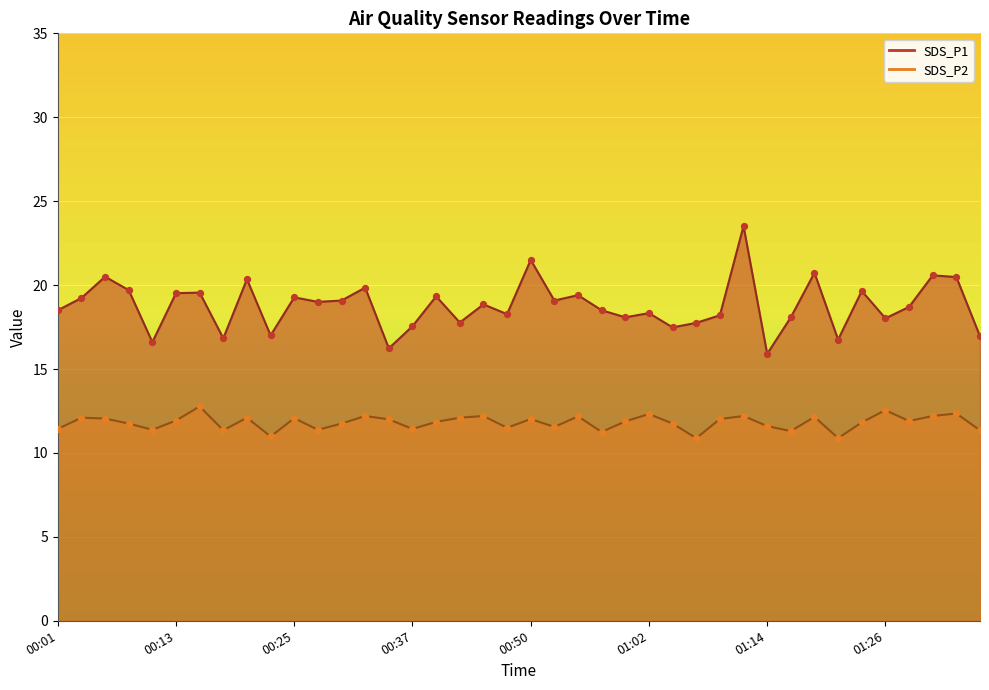

Is the value of SDS_P2 at 00:11 greater than the value of SDS_P1 at 00:18?

No